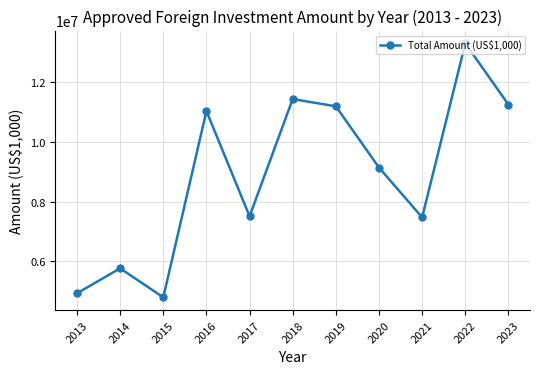

At which category does the chart reach its peak across all series?

2022